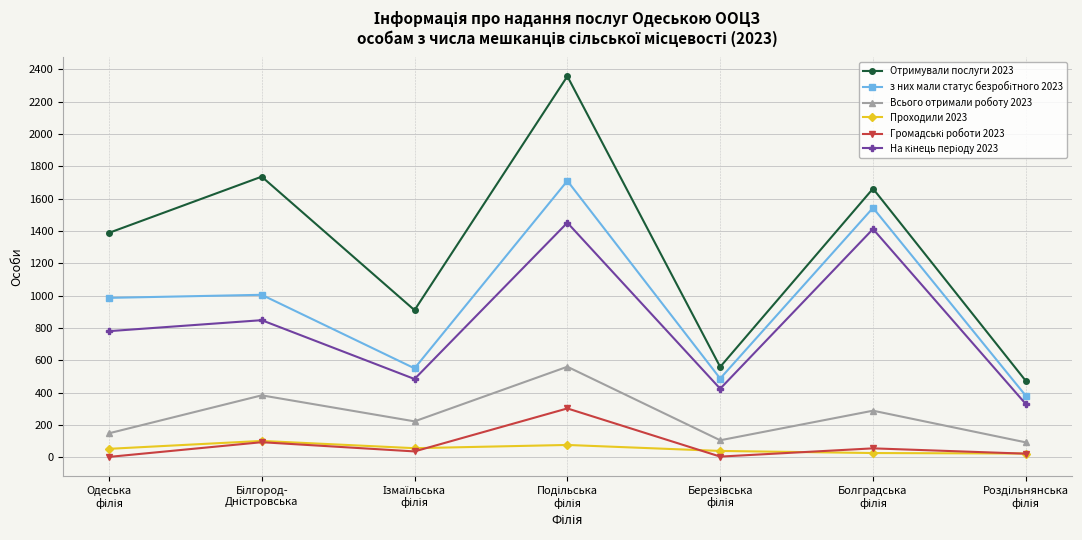

How many distinct data groups are displayed?

6